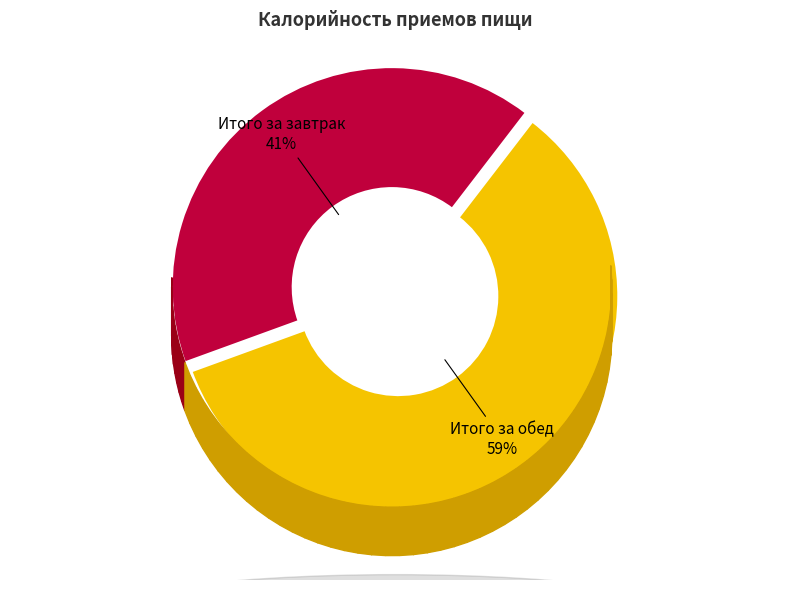

What is the largest slice in the pie chart?

Итого за обед